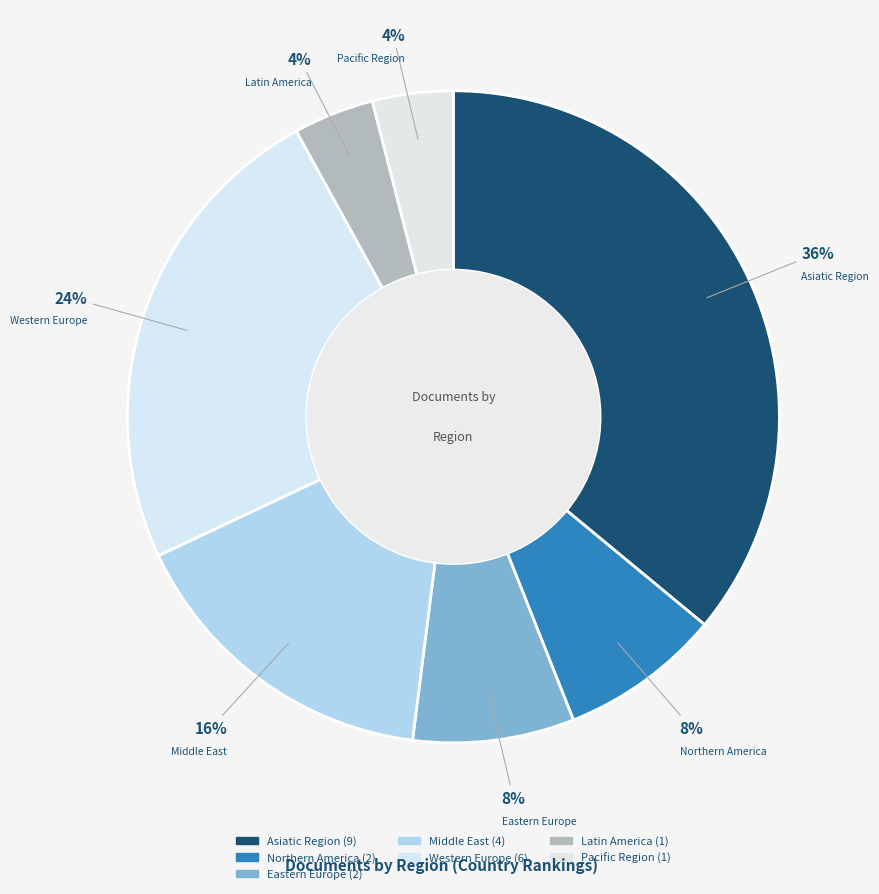

What is the largest slice in the pie chart?

Asiatic Region